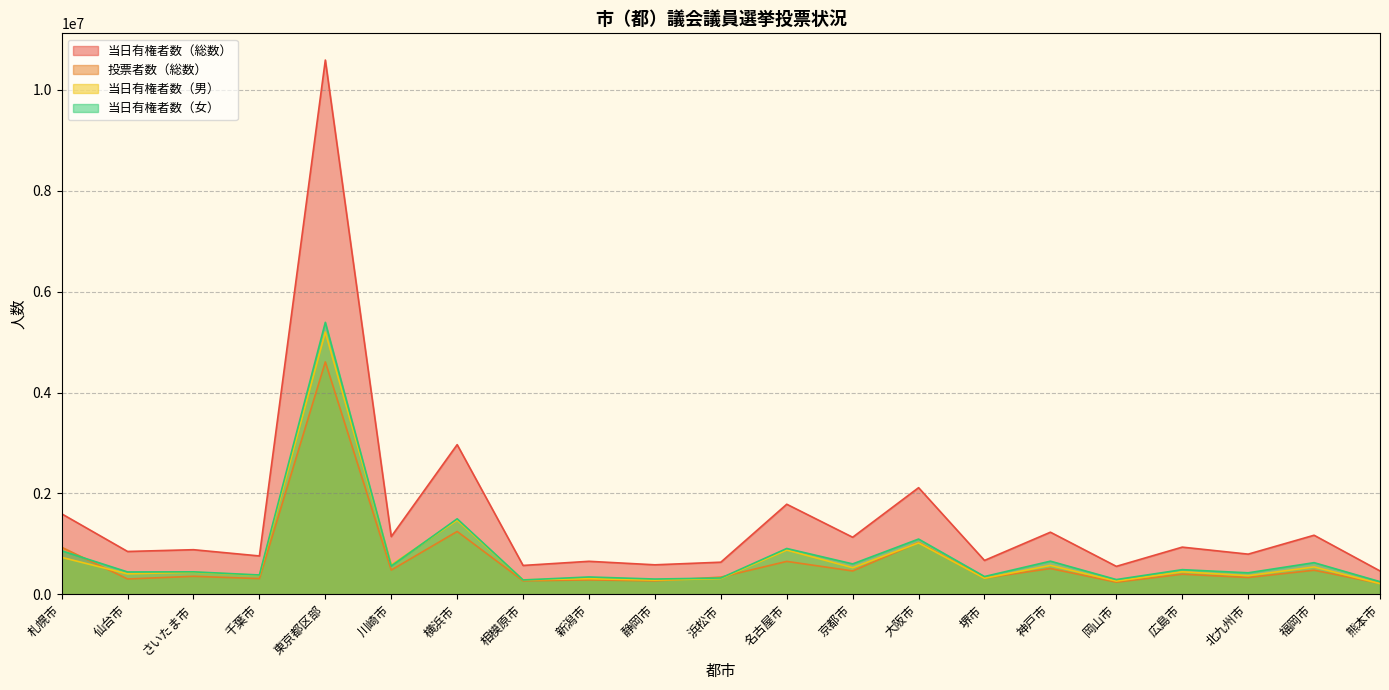

What is the lowest value of the 当日有権者数（総数） series?

463519